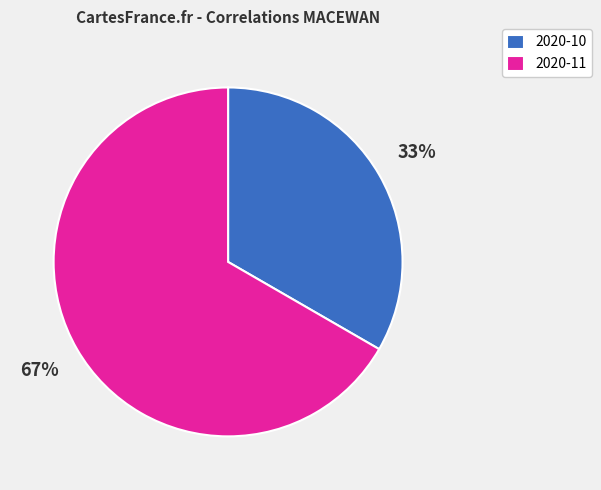

To the nearest percent, what portion does 2020-10 represent?

33%